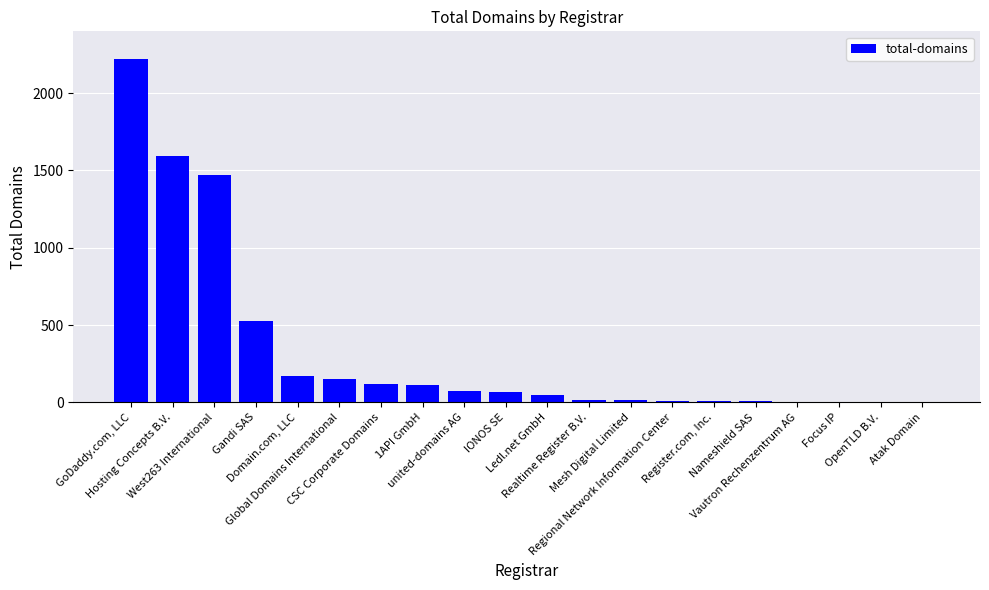

What is the maximum value shown in the chart?

2219